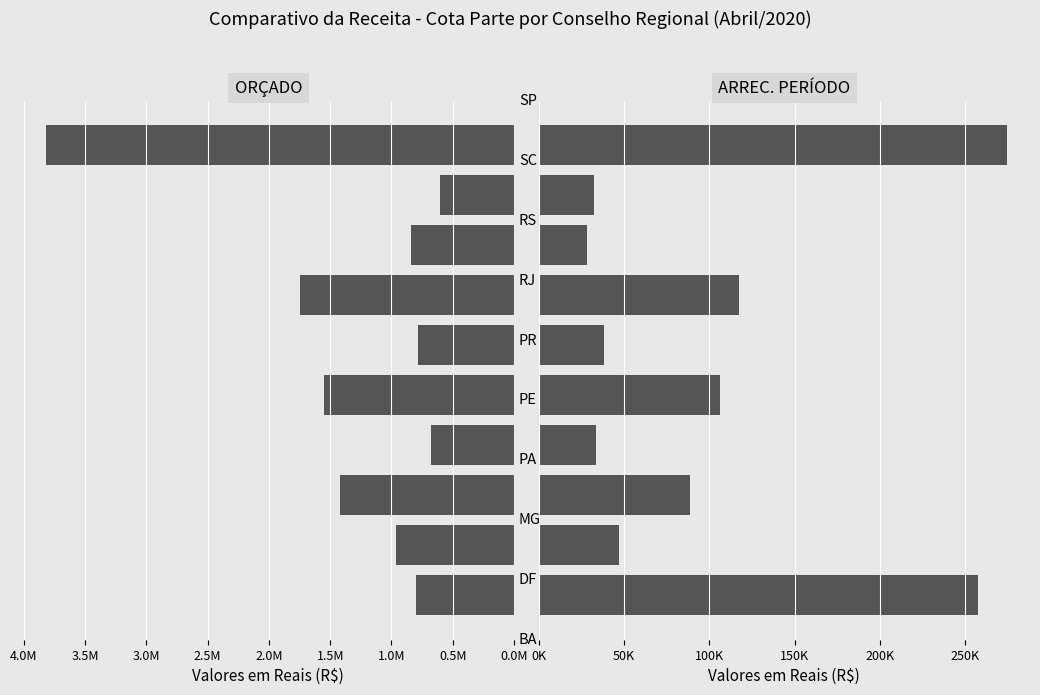

Count the number of data series in this chart.

2